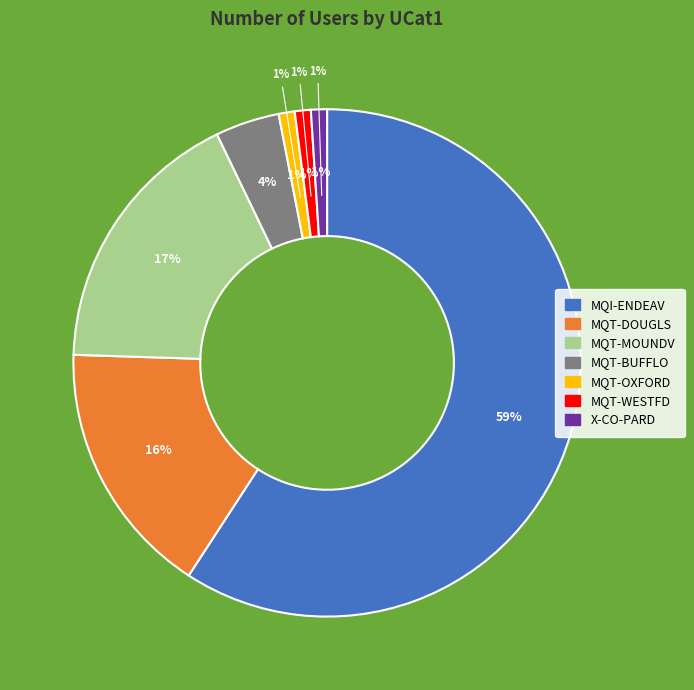

What is the smallest slice in the pie chart?

MQT-OXFORD